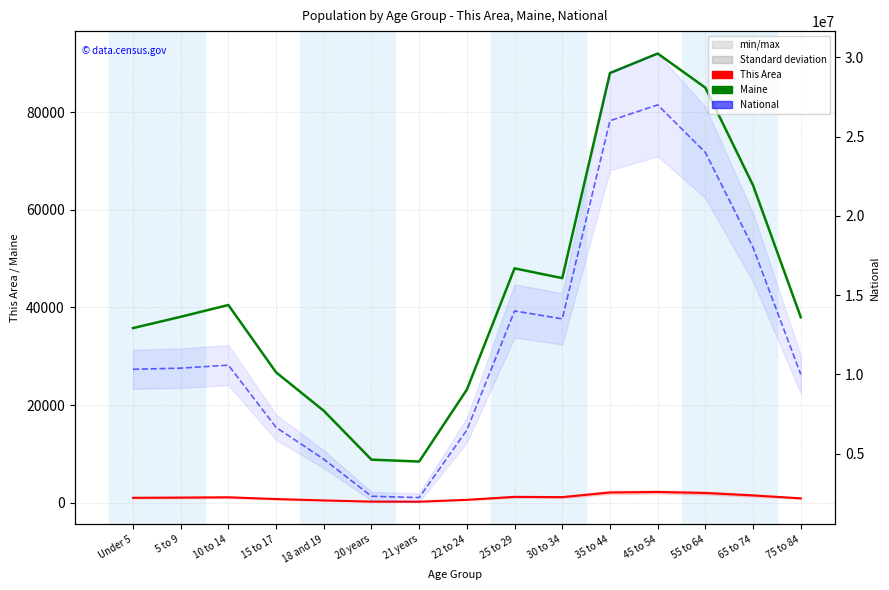

At which category is the sum across all series the highest?

45 to 54